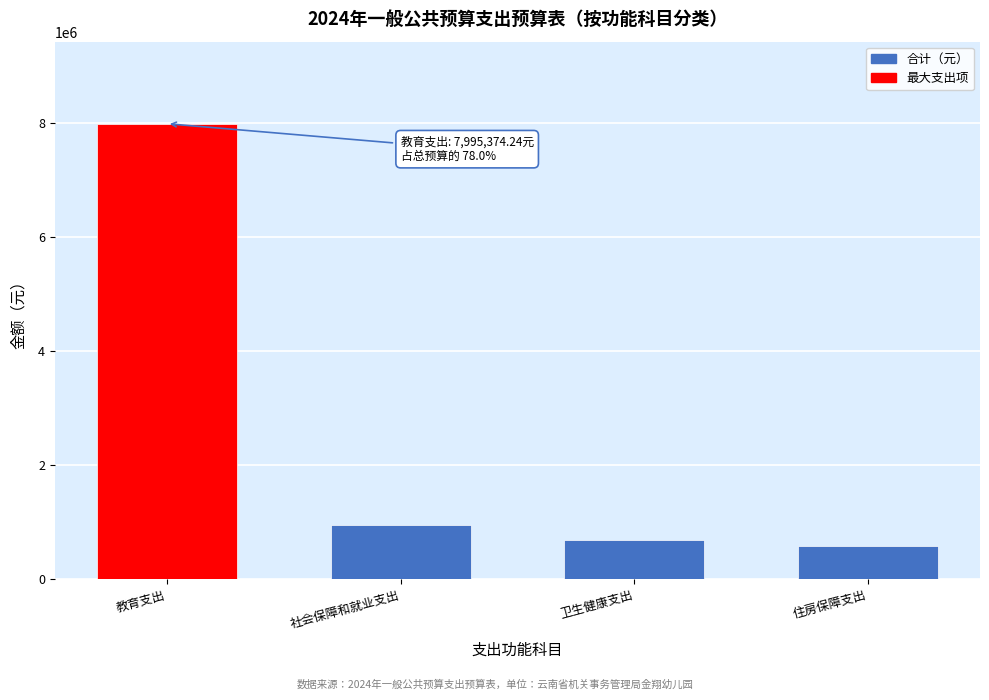

Reading left to right, transcribe all the data shown in this chart.

教育支出=7995374.2	社会保障和就业支出=963275.0	卫生健康支出=700925.0	住房保障支出=587648.2